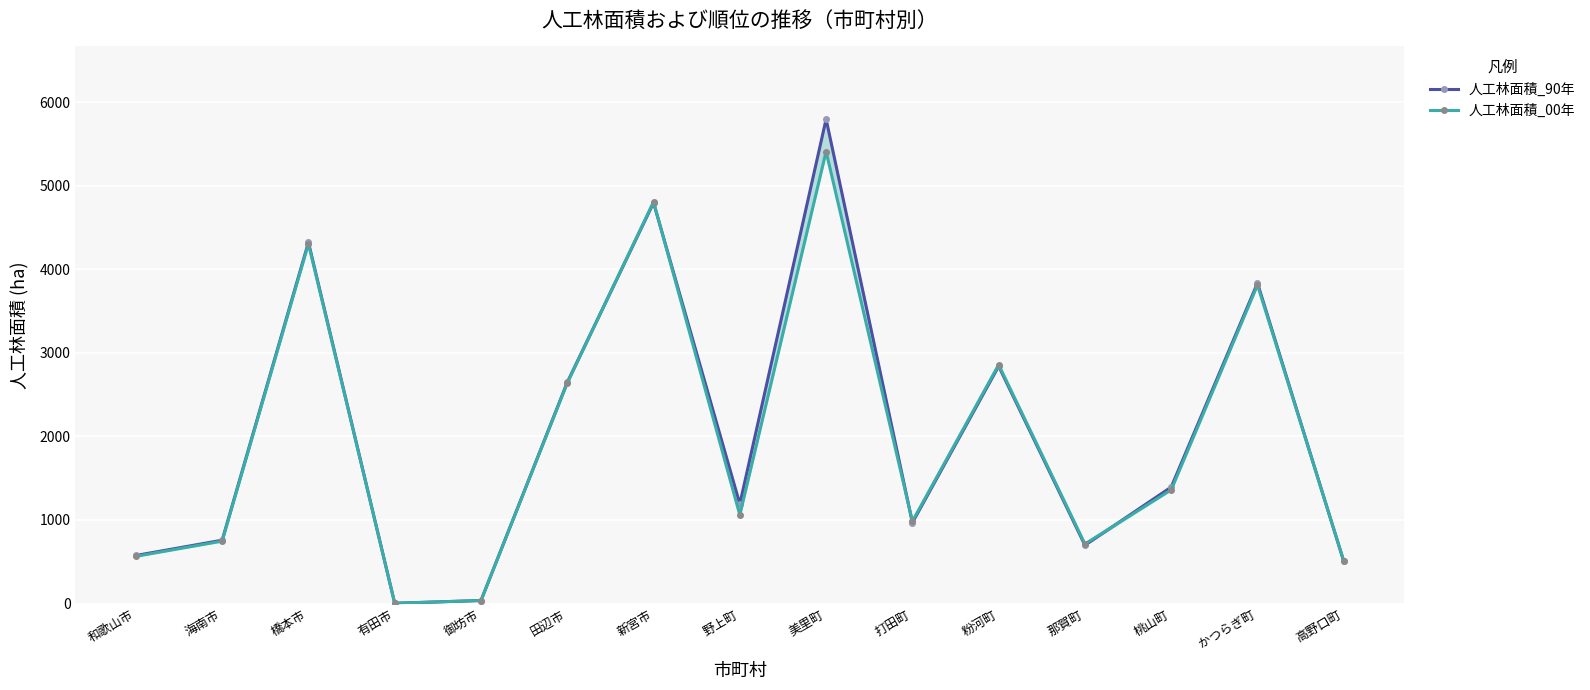

Where is 人工林面積_90年 nearest to the value 2901?

粉河町